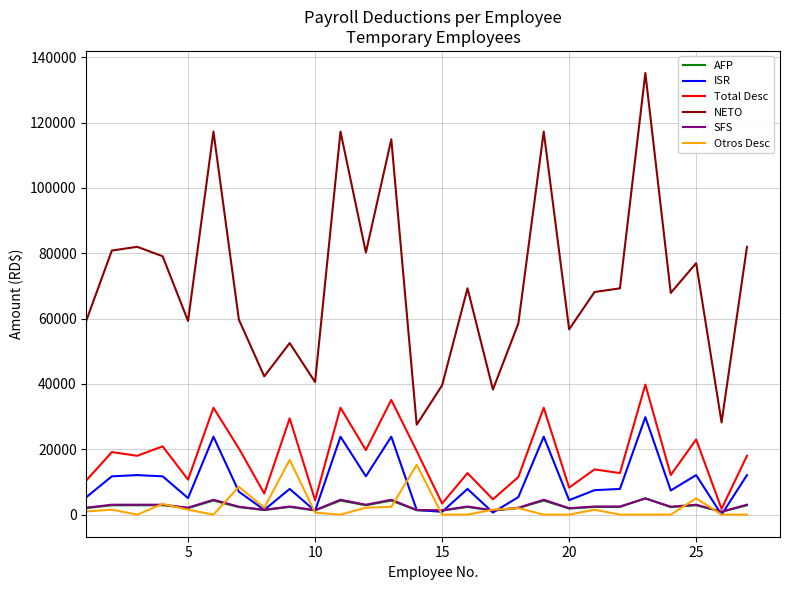

True or false: SFS and NETO intersect in this chart.

False